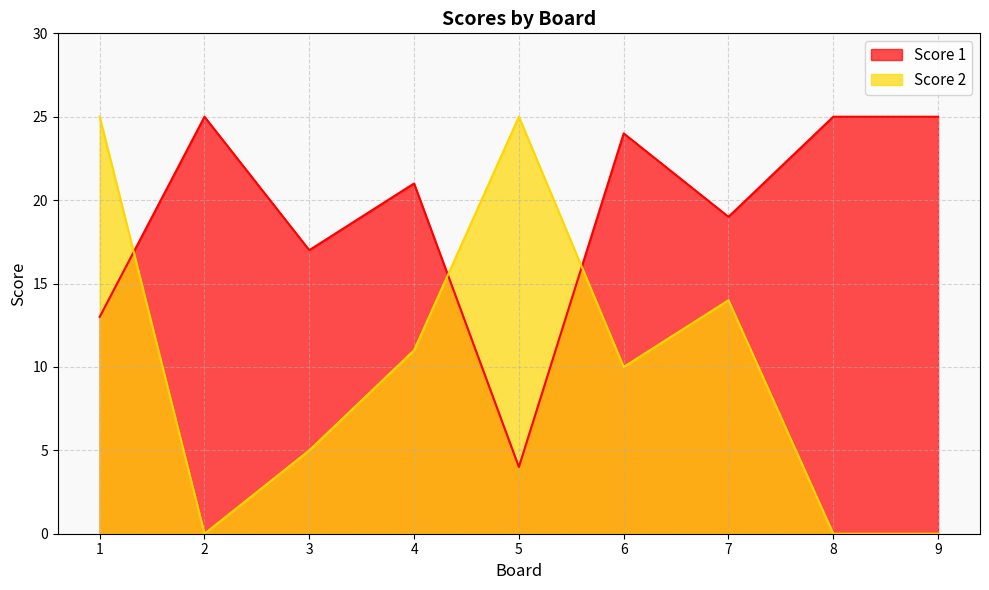

True or false: Score 1 has a value of 11 at 4.

False